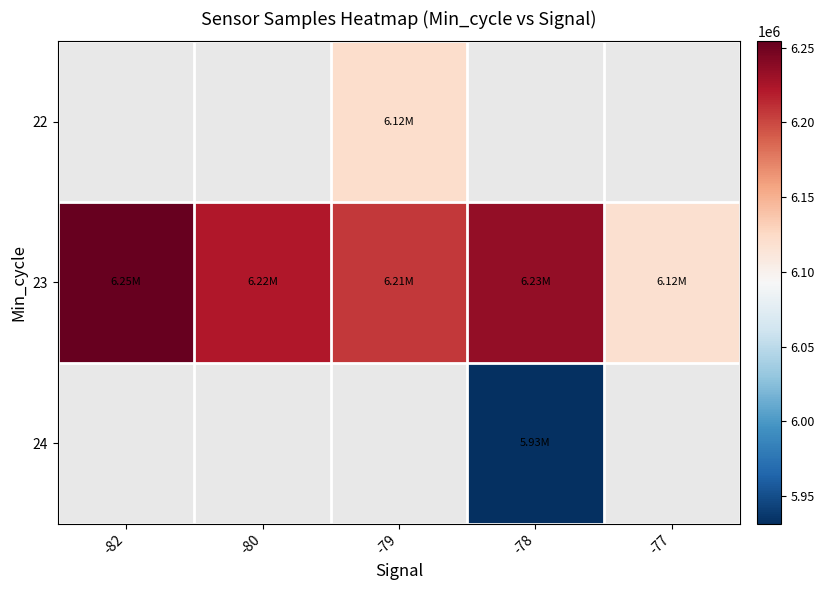

Which series has the widest spread of values?

23